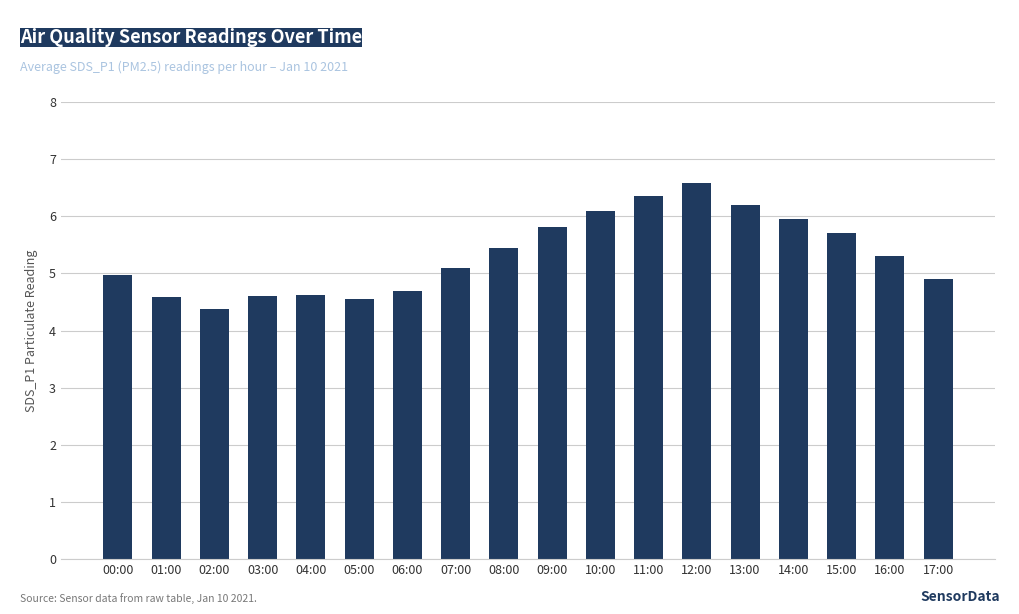

What is the sum of all values?

95.9